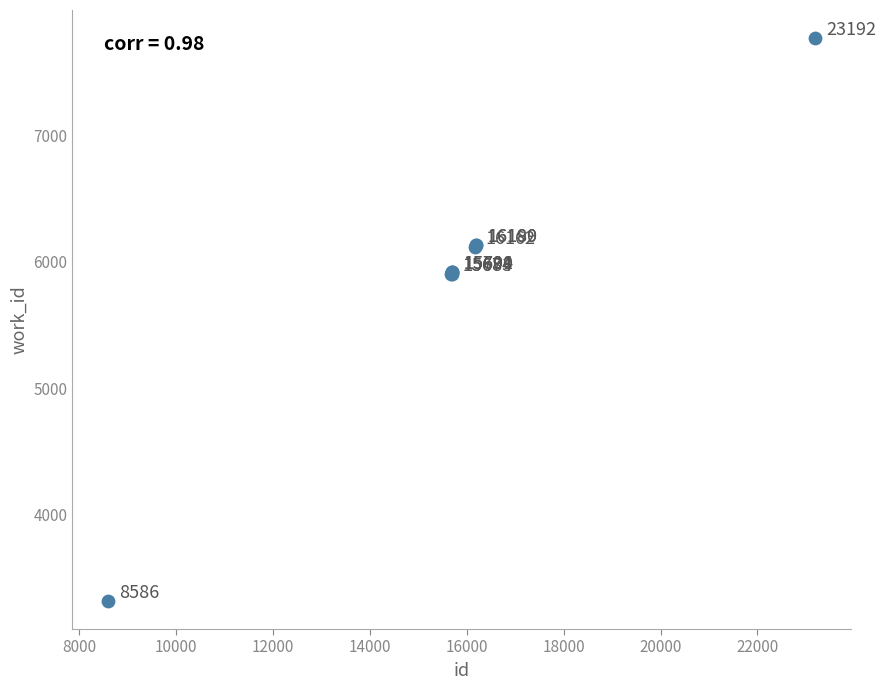

What Y value in the scatter plot is closest to 5544?

5907